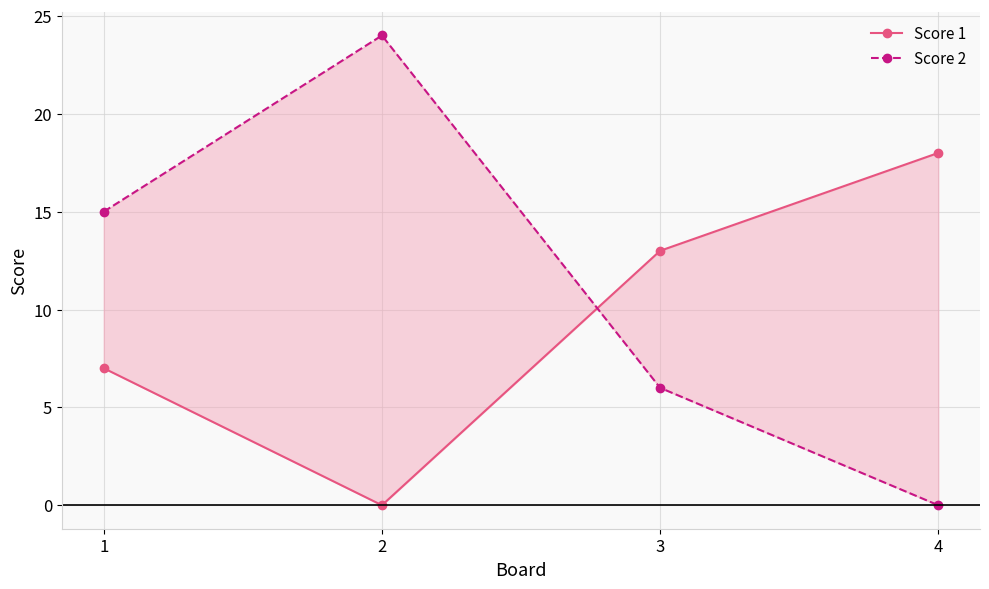

At which label is Score 1 closest to 9?

1